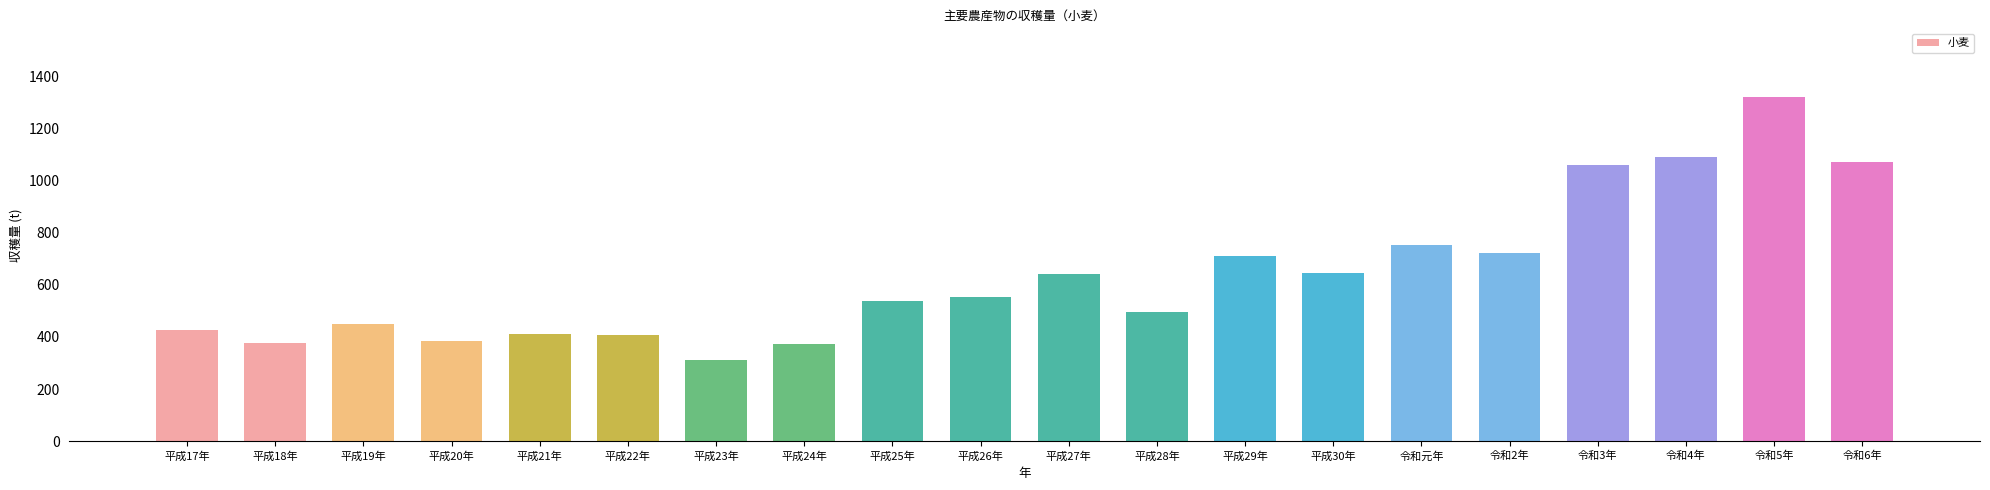

Count the number of categories in the chart.

20